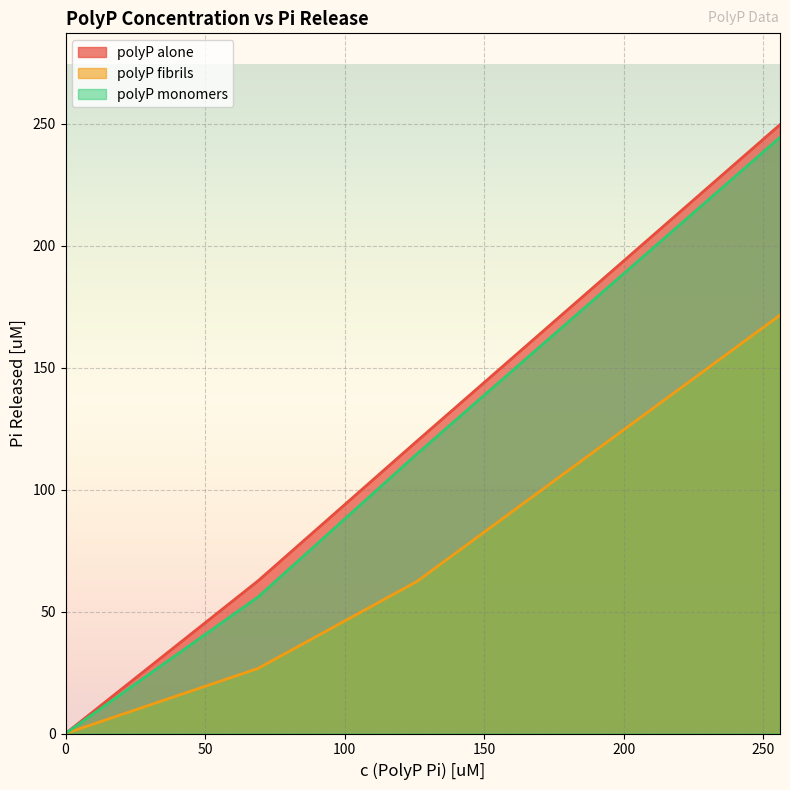

Which series has the widest spread of values?

polyP alone